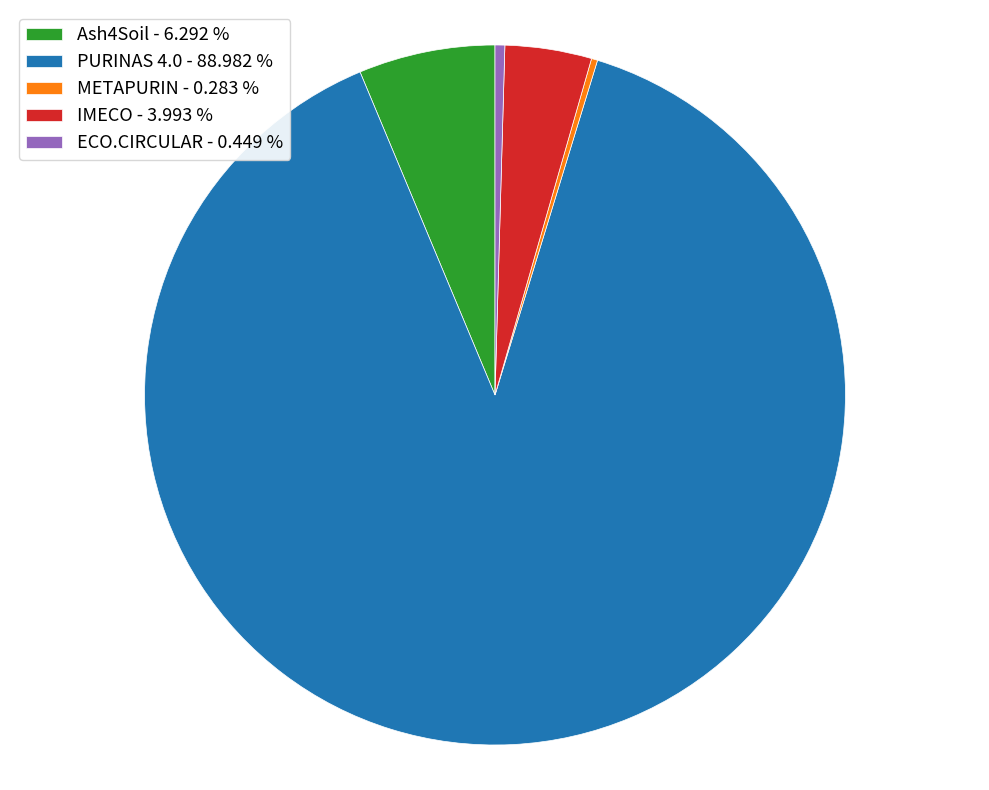

Is Ash4Soil - 6.292 % the majority of the pie?

No